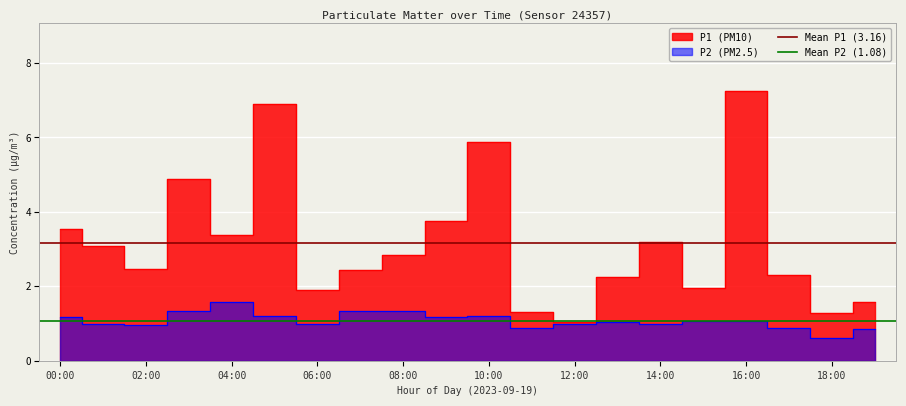

True or false: Mean P1 (3.16) has a value of 1.3 at 02:00.

False